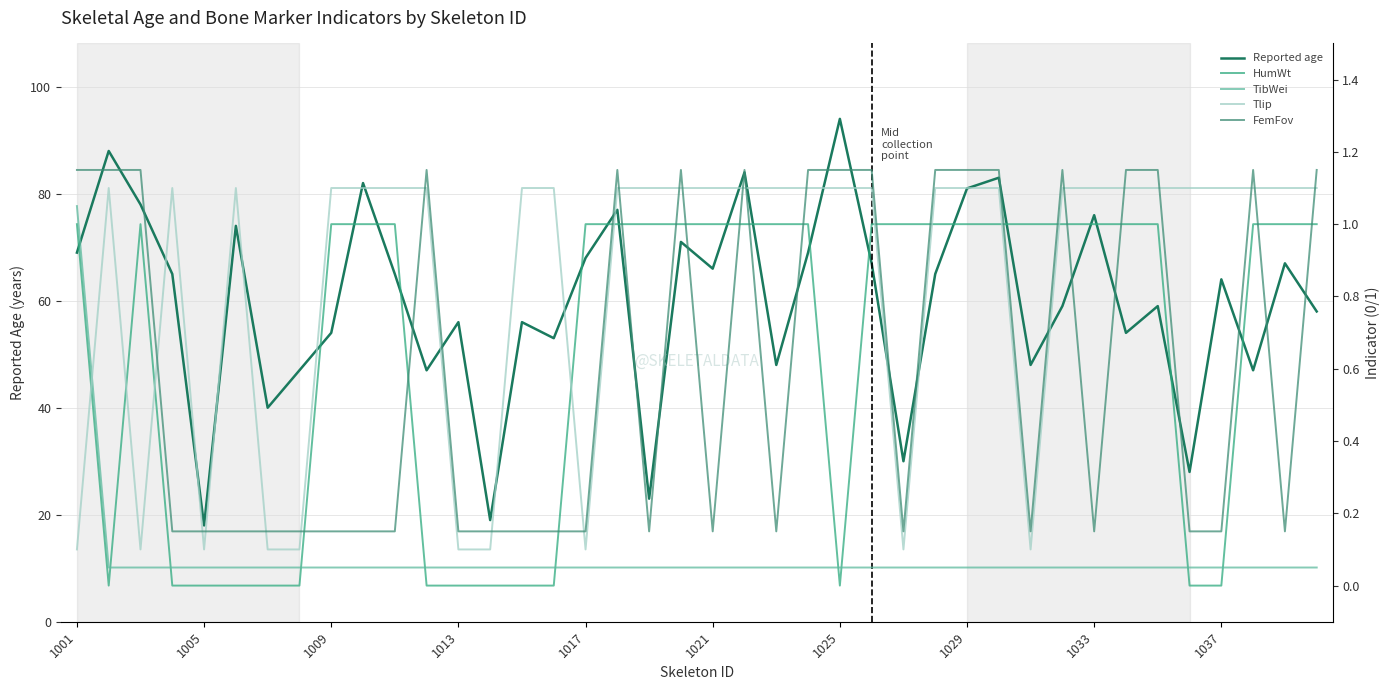

At which category does FemFov reach its first local peak?

11